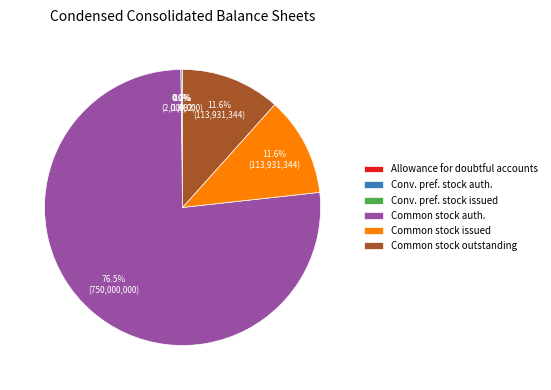

Combined, what portion of the pie is Allowance for doubtful accounts and Common stock shares issued?

11.6%